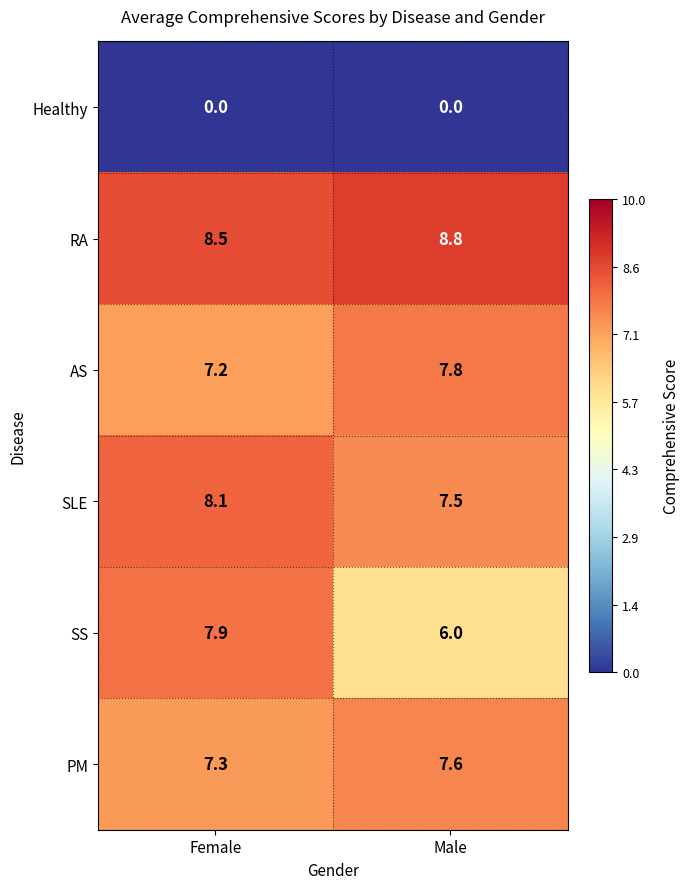

What is the total value across all series at Female?

39.0